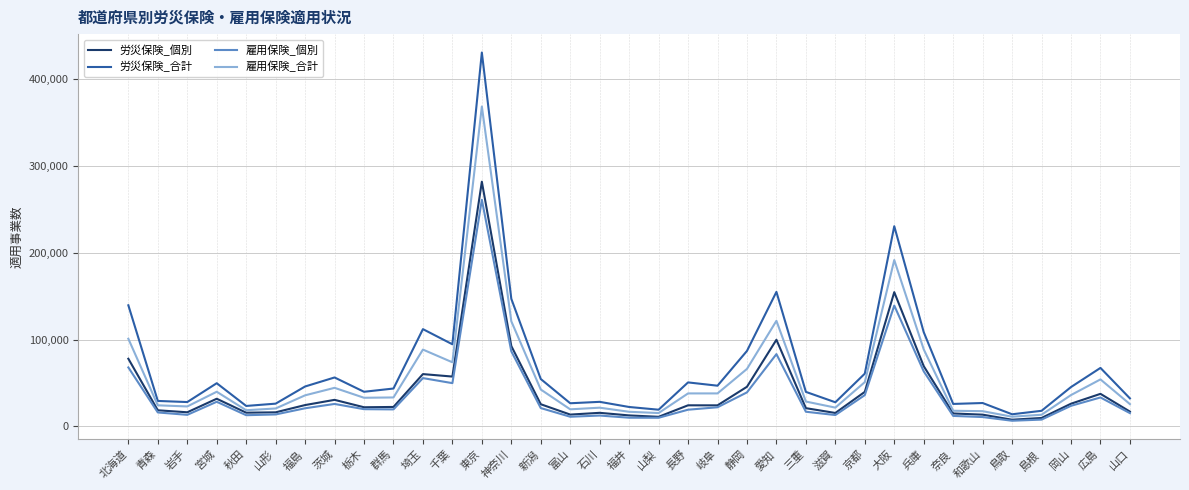

At which category is the sum across all series the highest?

東京